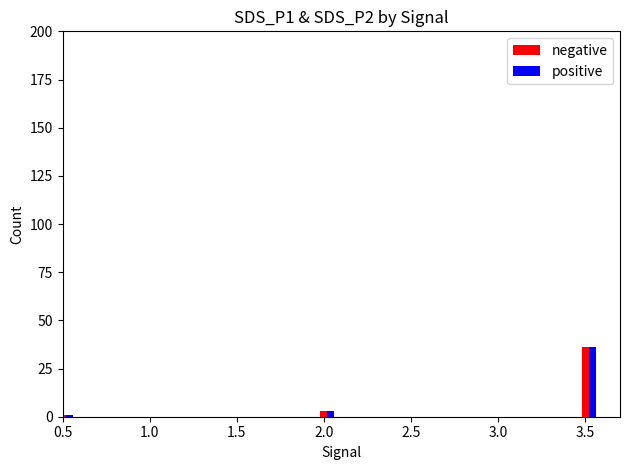

The negative series shows 1 at 0.5. True or false?

True